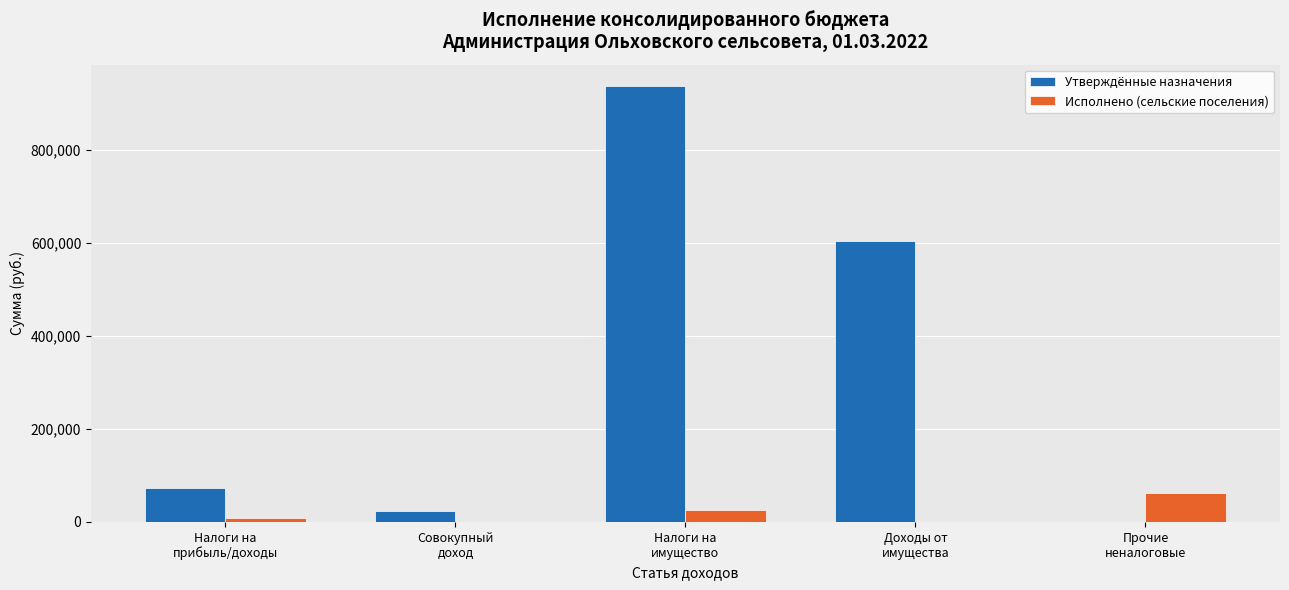

Does the chart contain stacked bars?

No